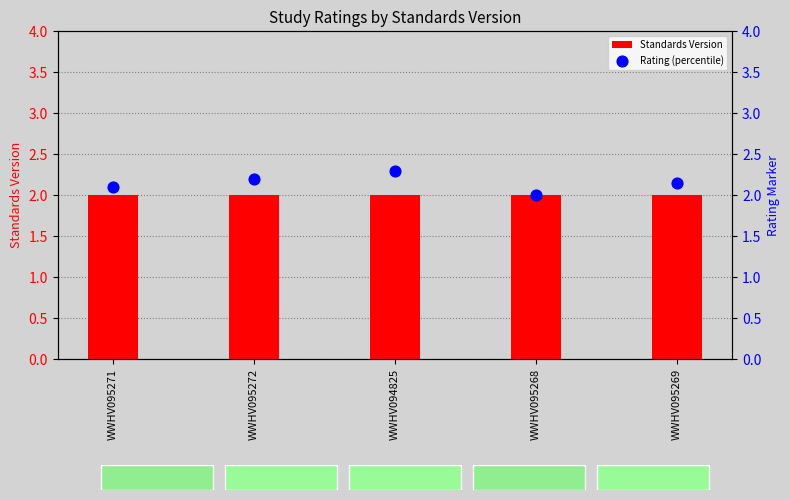

At how many categories does at least one series exceed 2?

4